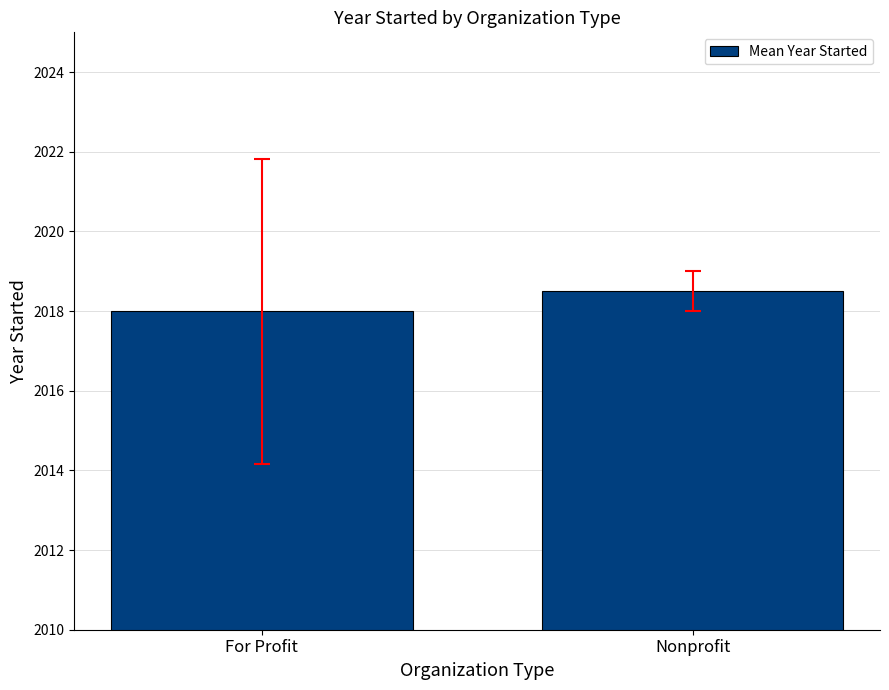

Count the number of categories in the chart.

2